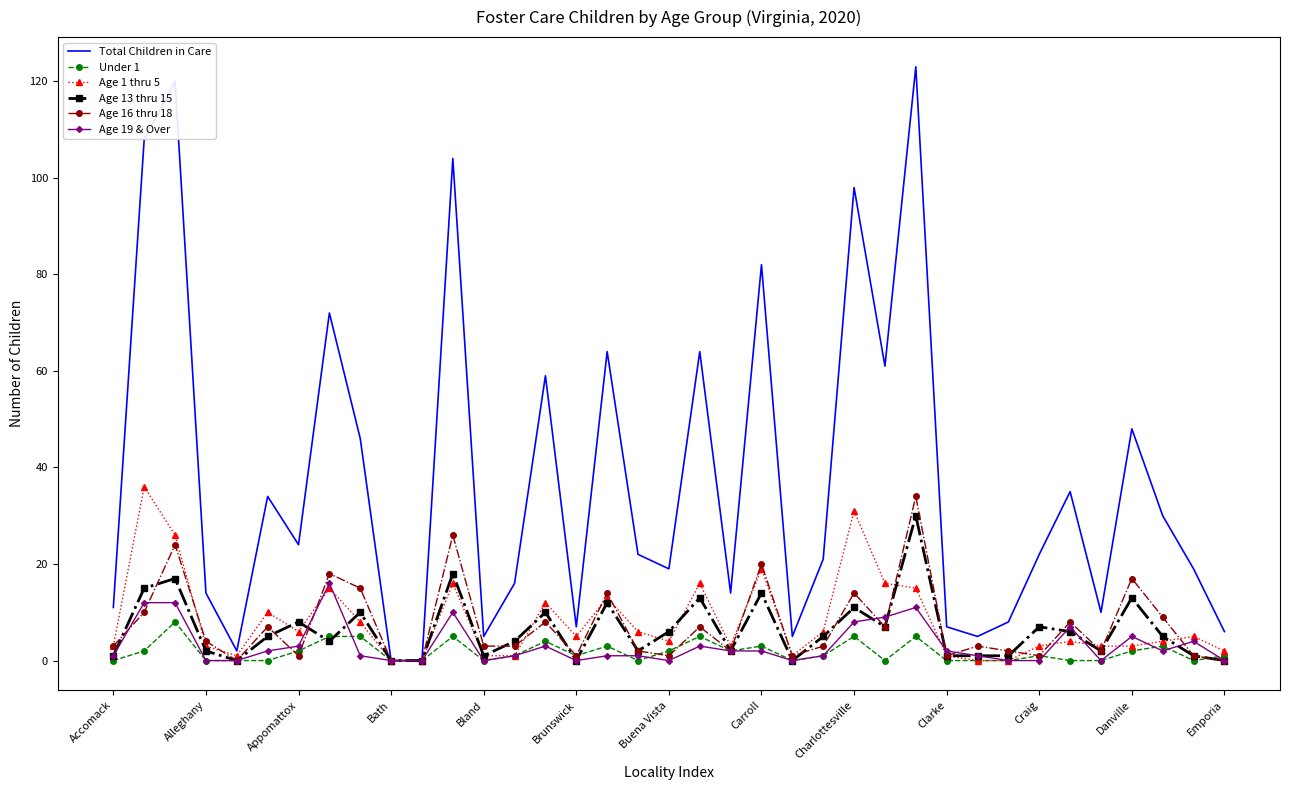

What is the greatest value displayed?

123